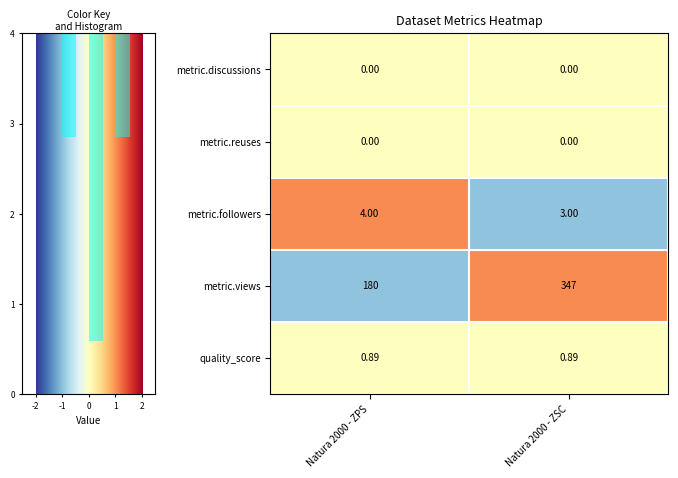

Which series has the largest total across all categories?

metric.views